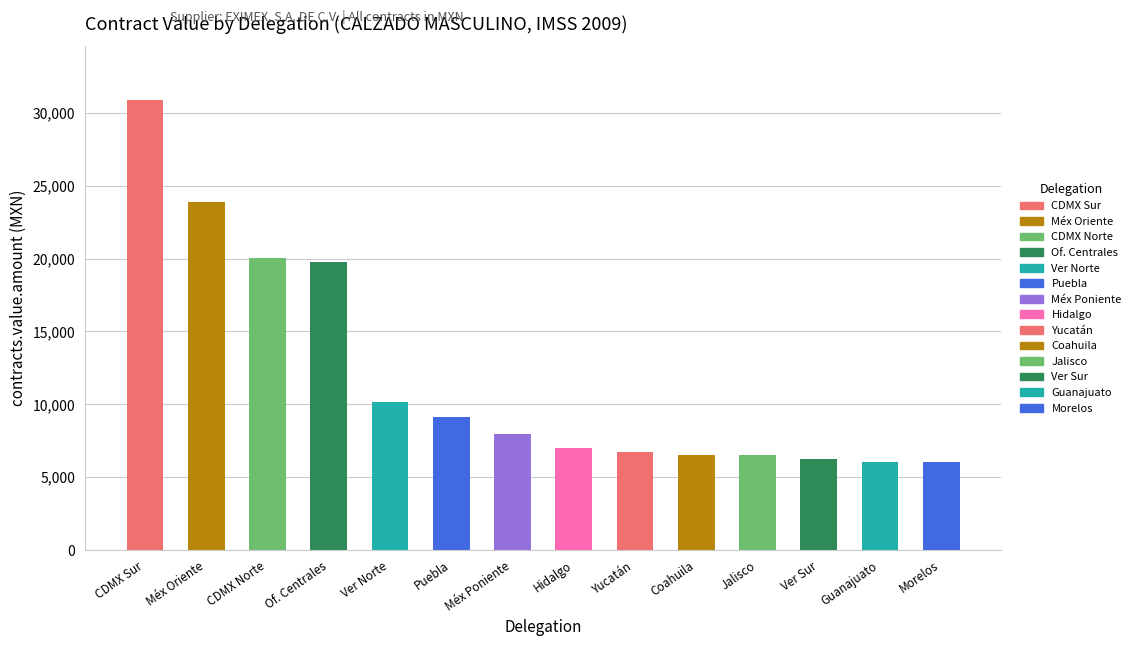

Between Puebla and Guanajuato, which is larger?

Puebla